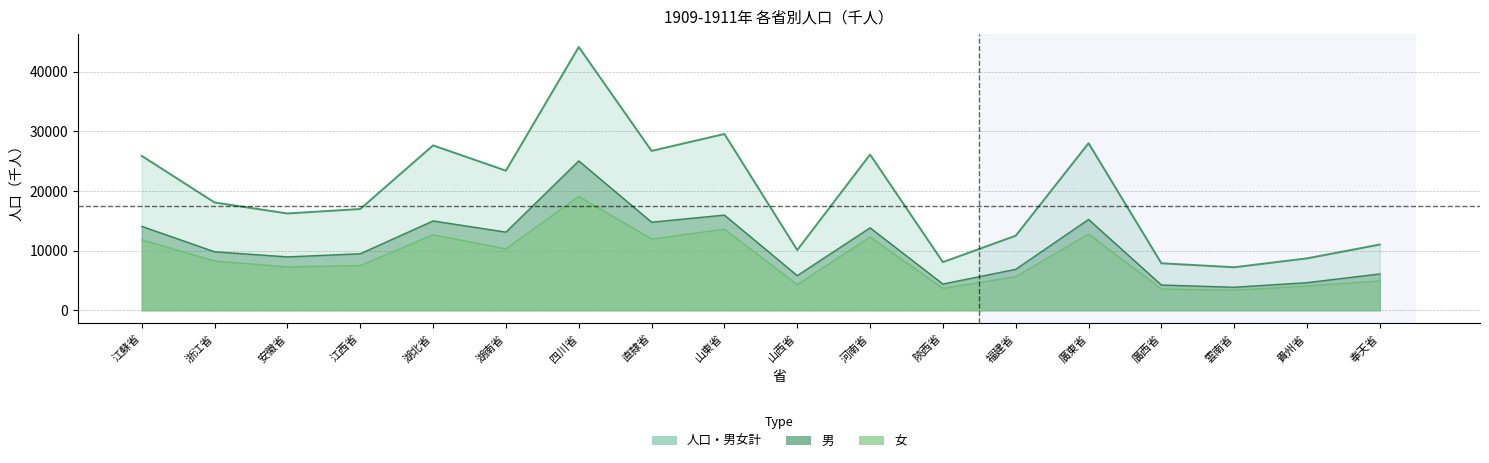

How many categories are shown in the chart?

18